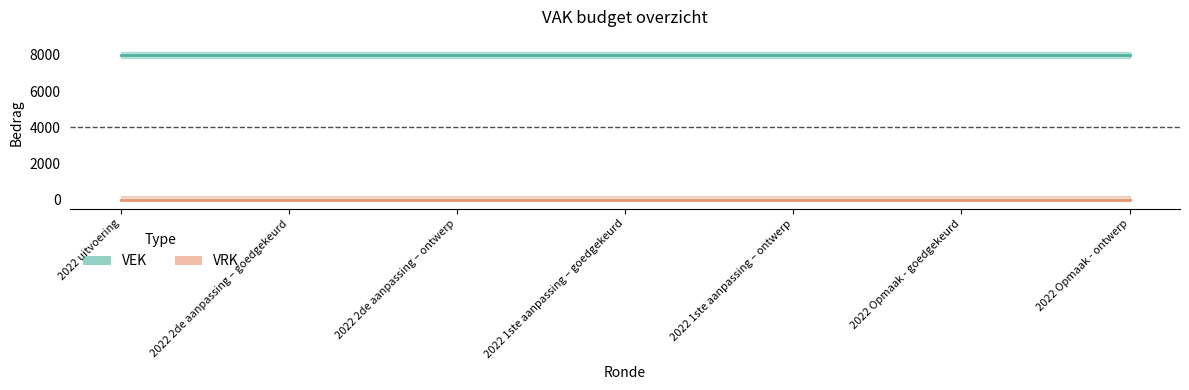

True or false: VEK has more than 2 interior local peaks.

False